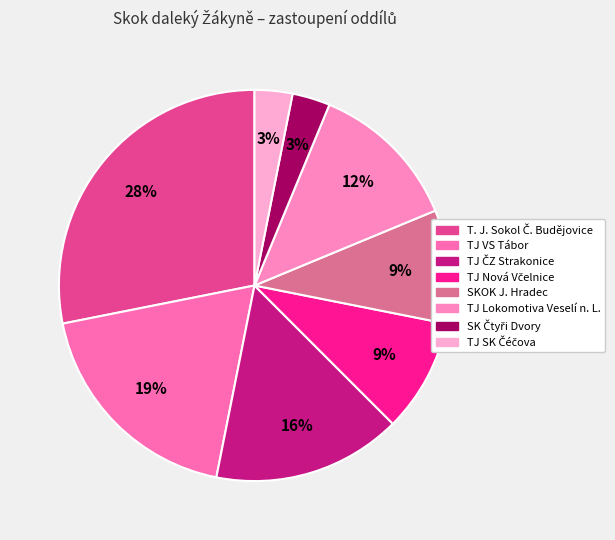

Is there any slice that represents more than half of the pie?

No